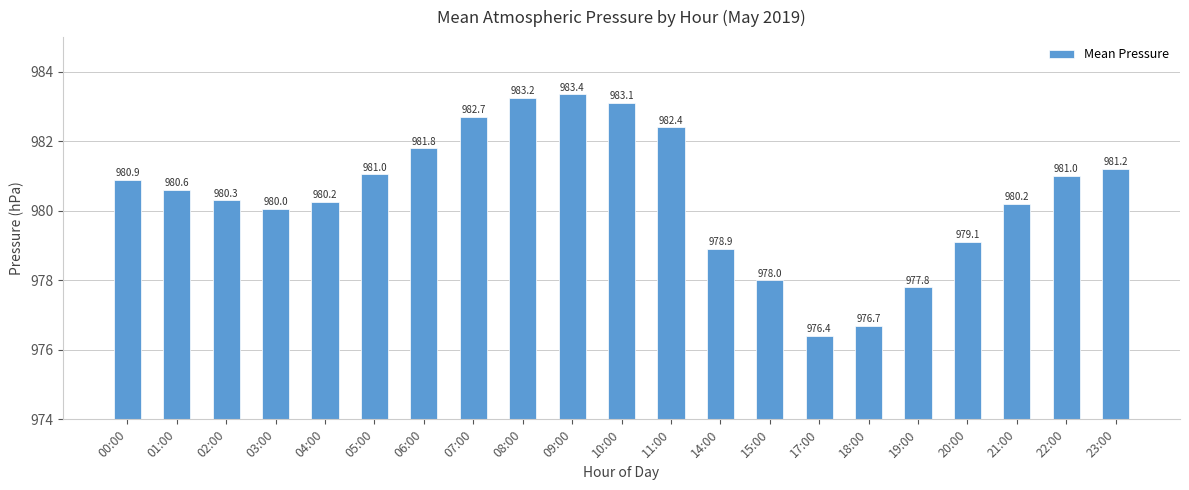

What is the maximum value shown in the chart?

983.4